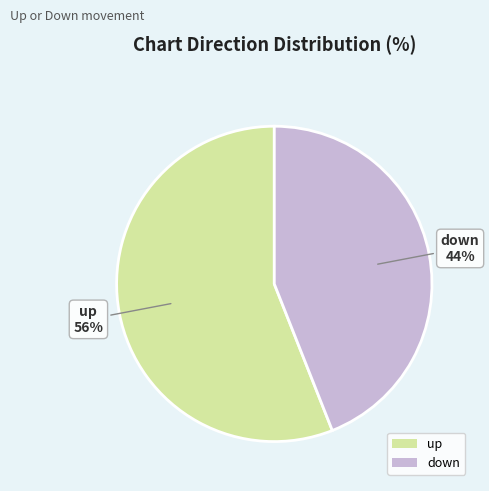

True or false: up accounts for 67% of the total.

False